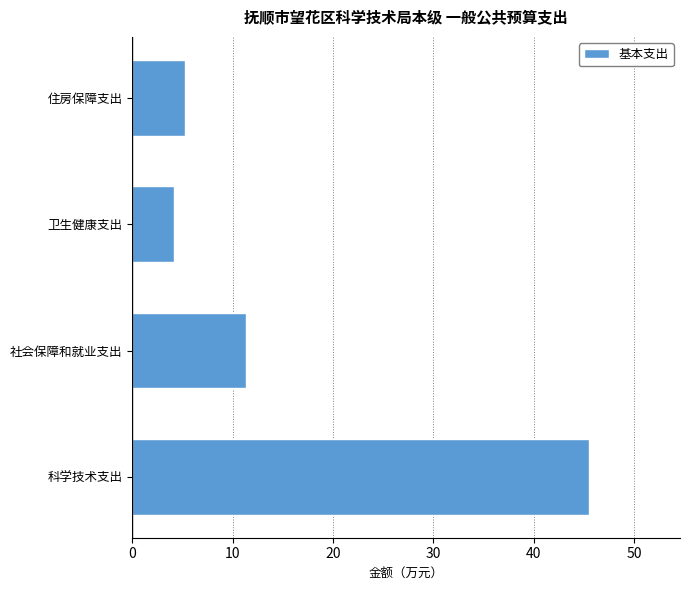

At which label is the value closest to 24?

社会保障和就业支出